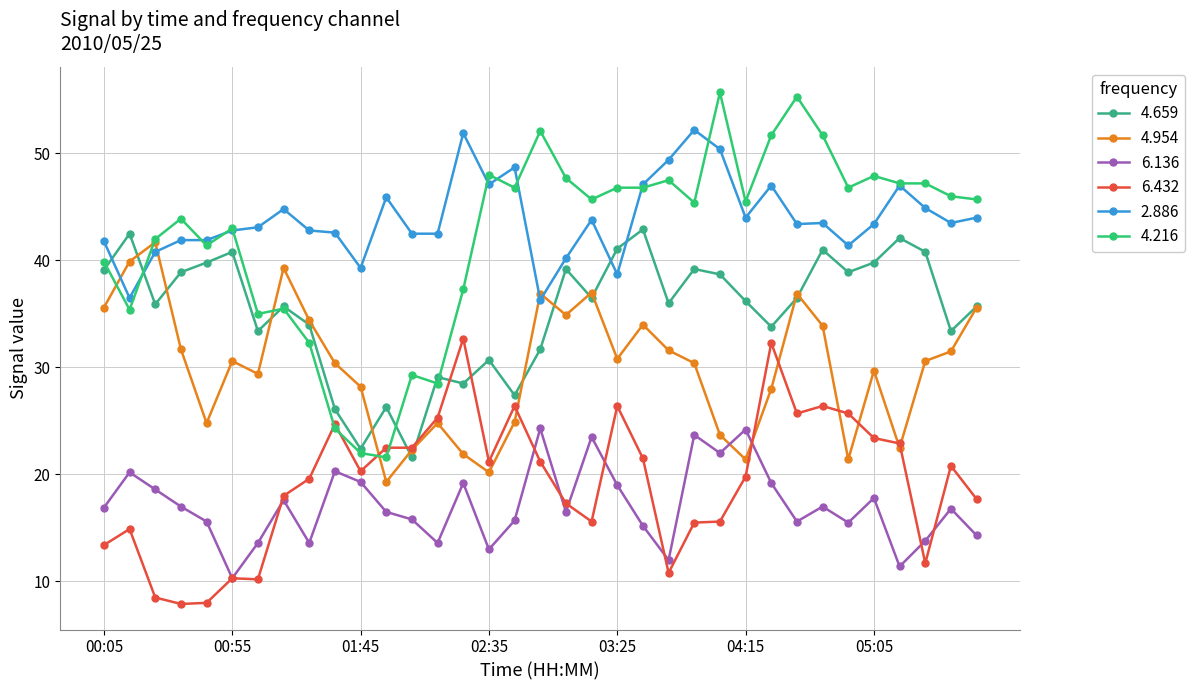

Reading left to right, extract all data points from this chart.

4.659: 39.1	42.5	35.9	38.9	39.8	40.8	33.4	35.7	34.0	26.1	22.4	26.3	21.6	29.1	28.5	30.7	27.4	31.7	39.2	36.5	41.1	42.9	36.0	39.2	38.7	36.2	33.8	36.5	41.0	38.9	39.8	42.1	40.8	33.4	35.7
4.954: 35.6	39.9	41.7	31.7	24.8	30.6	29.4	39.3	34.4	30.4	28.2	19.3	22.3	24.8	21.9	20.2	24.9	36.9	34.9	37.0	30.8	34.0	31.6	30.4	23.7	21.4	28.0	36.9	33.9	21.4	29.7	22.5	30.6	31.5	35.6
6.136: 16.9	20.2	18.6	17.0	15.6	10.3	13.6	17.6	13.6	20.3	19.3	16.5	15.8	13.6	19.2	13.0	15.7	24.3	16.5	23.5	19.0	15.2	12.0	23.7	22.0	24.2	19.2	15.6	17.0	15.5	17.8	11.4	13.8	16.8	14.3
6.432: 13.4	14.9	8.5	7.9	8.0	10.3	10.2	18.0	19.6	24.7	20.3	22.5	22.5	25.3	32.7	21.2	26.4	21.2	17.3	15.6	26.4	21.5	10.8	15.5	15.6	19.8	32.3	25.7	26.4	25.7	23.4	22.9	11.7	20.8	17.7
2.886: 41.8	36.5	40.8	41.9	41.9	42.8	43.1	44.8	42.8	42.6	39.3	45.9	42.5	42.5	51.9	47.1	48.7	36.3	40.2	43.8	38.7	47.1	49.4	52.2	50.4	44.0	47.0	43.4	43.5	41.4	43.4	47.0	44.9	43.5	44.0
4.216: 39.9	35.4	42.0	43.9	41.4	43.0	35.0	35.5	32.3	24.3	22.0	21.6	29.3	28.5	37.3	48.0	46.8	52.1	47.7	45.7	46.8	46.8	47.5	45.4	55.7	45.5	51.7	55.3	51.7	46.8	47.9	47.2	47.2	46.0	45.7